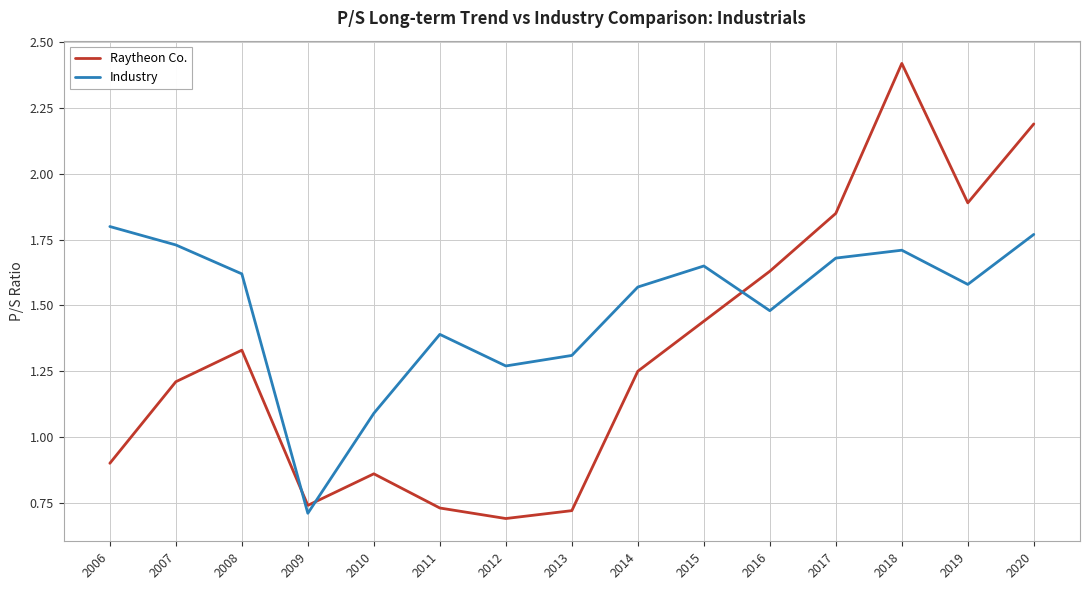

Rank the series by their maximum value, from highest to lowest.

Raytheon Co., Industry